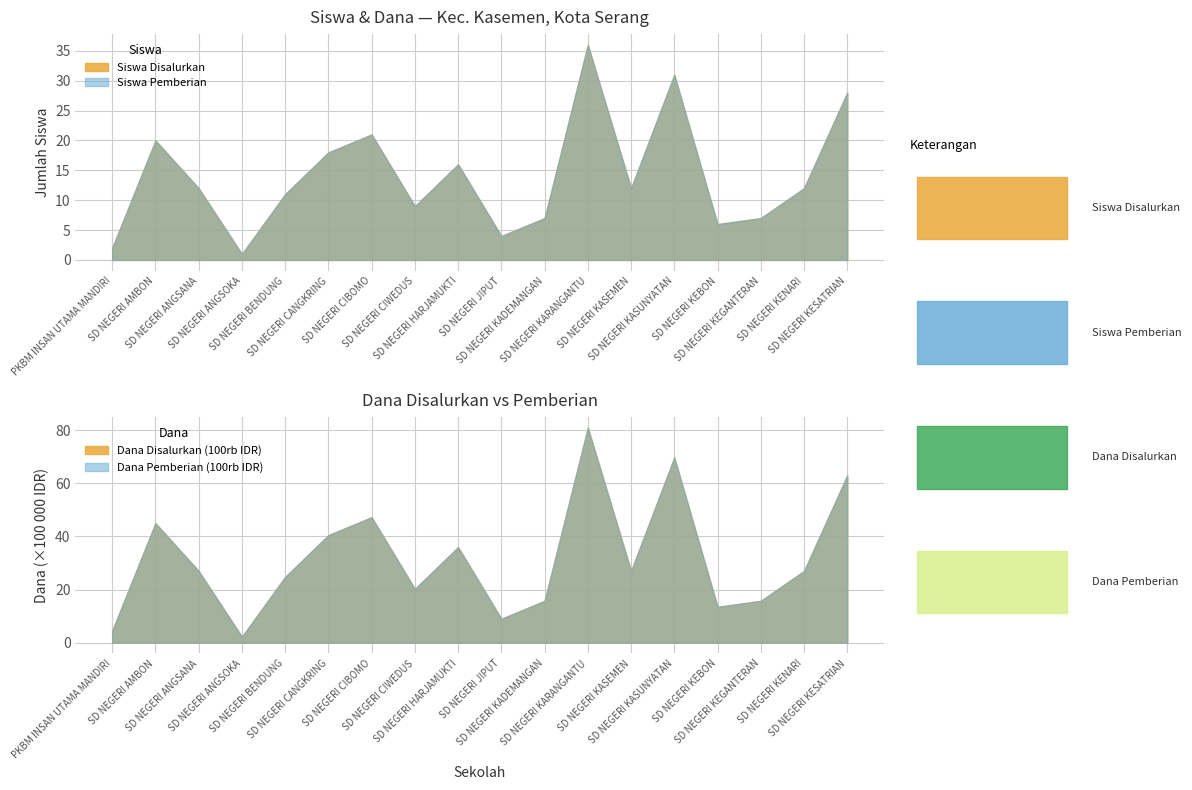

Between SD NEGERI ANGSANA and SD NEGERI KADEMANGAN, which series saw the biggest shift?

Dana Disalurkan (100rb)